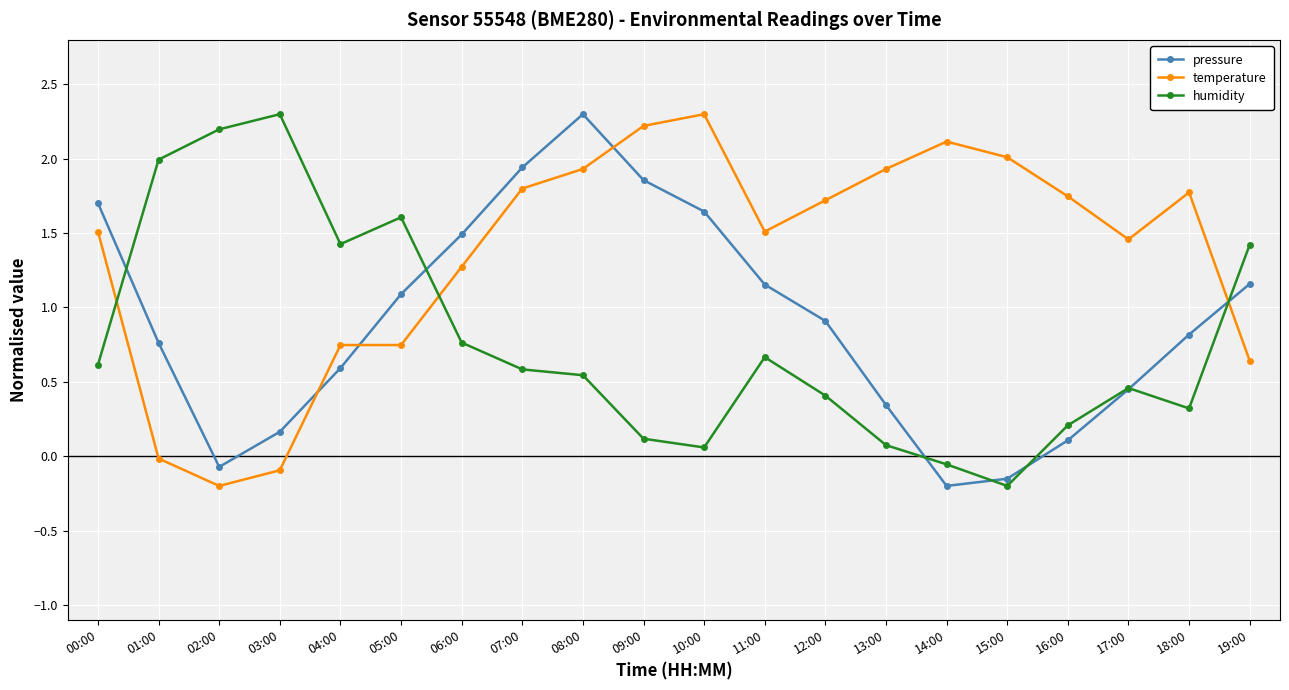

What position from the left is 01:00?

2